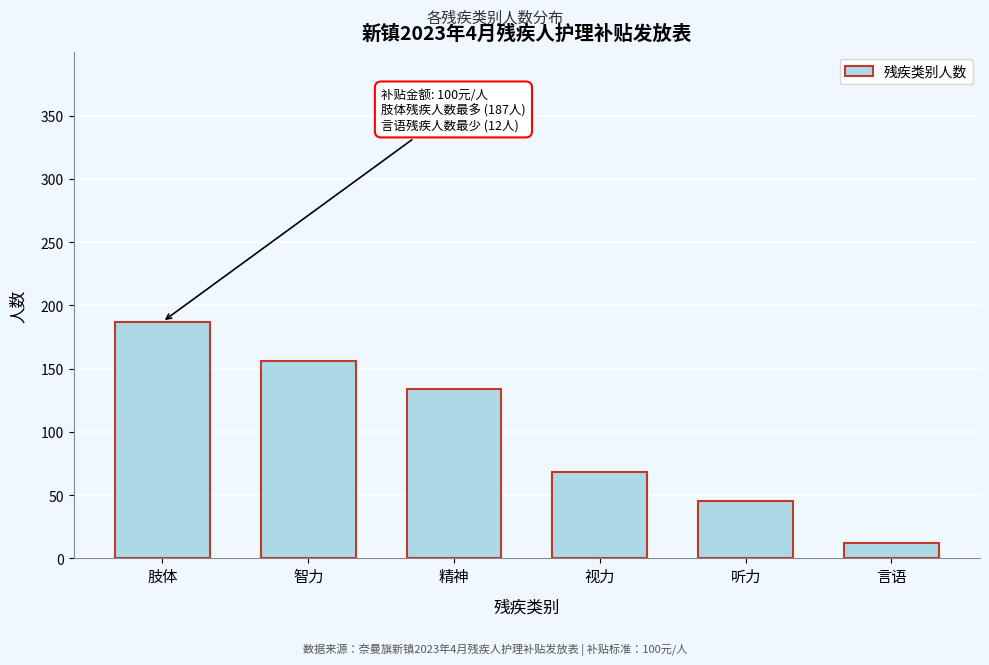

Reading left to right, what are all the values shown in this chart?

肢体=187	智力=156	精神=134	视力=68	听力=45	言语=12